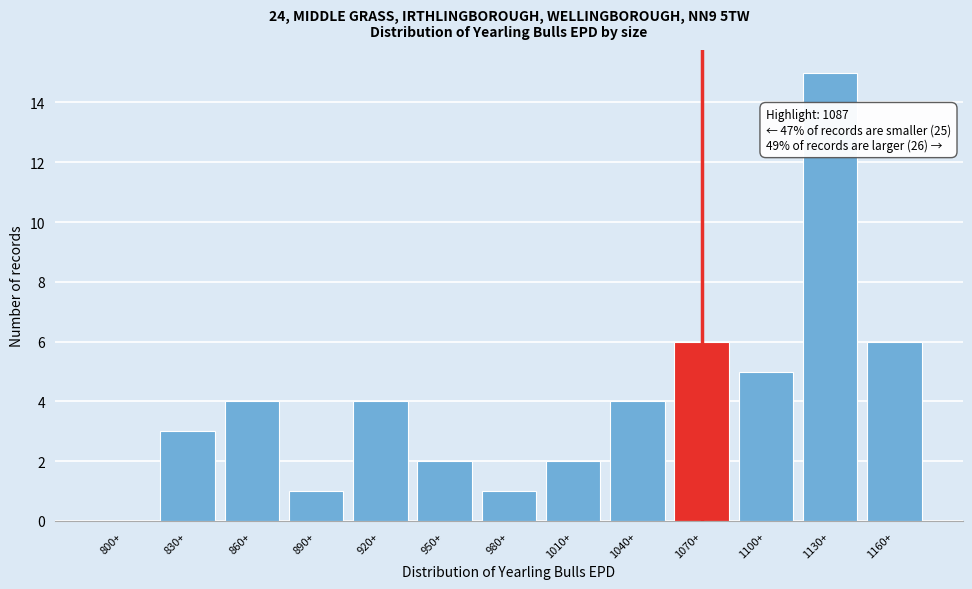

Reading left to right, list all the values displayed in this chart.

800+=0	830+=3	860+=4	890+=1	920+=4	950+=2	980+=1	1010+=2	1040+=4	1070+=6	1100+=5	1130+=15	1160+=6